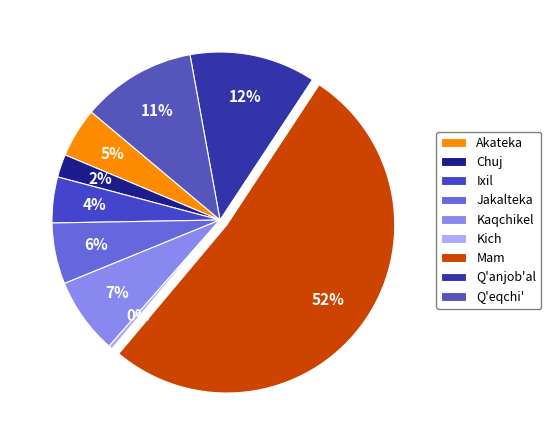

To the nearest percent, what percentage of the pie is Q'anjob'al?

12%